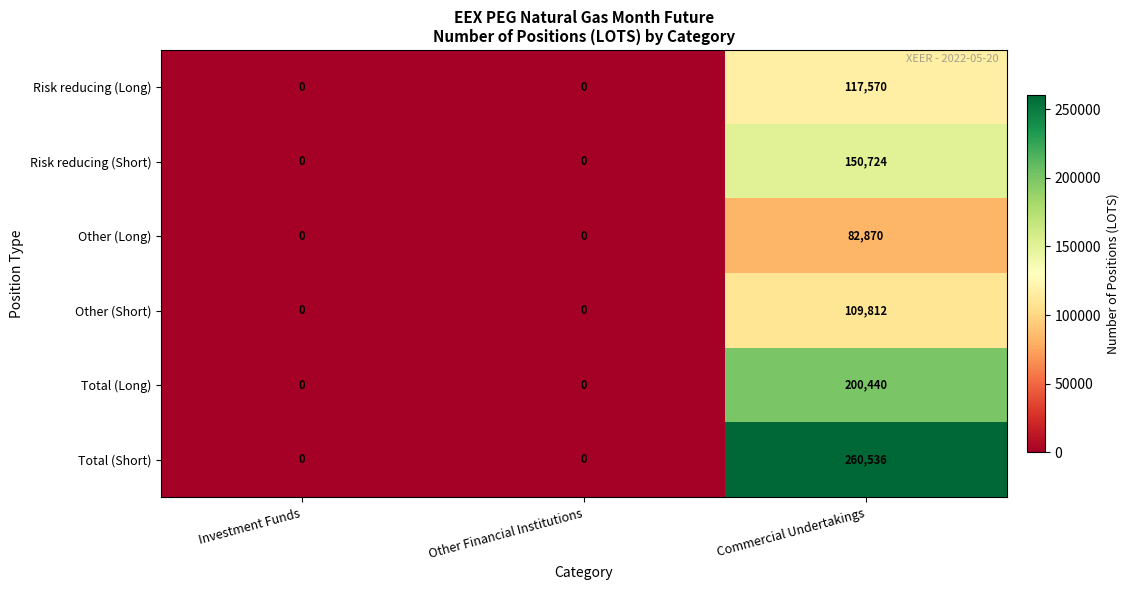

What is the maximum value shown in the chart?

260536